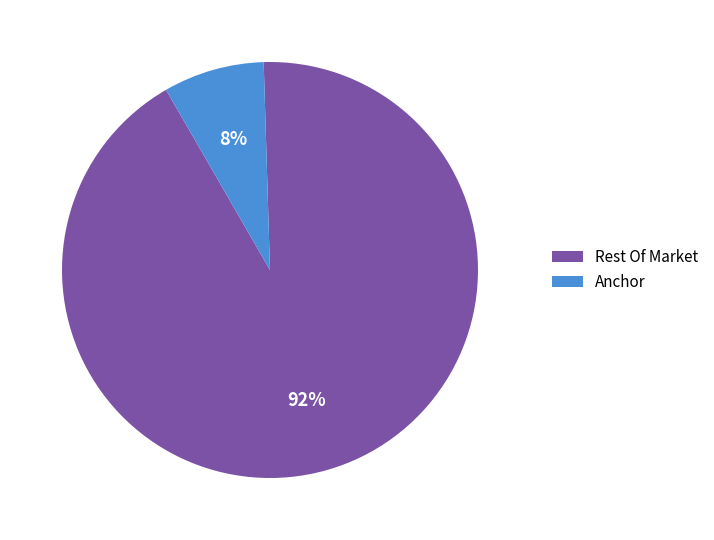

What is the smallest slice in the pie chart?

Anchor